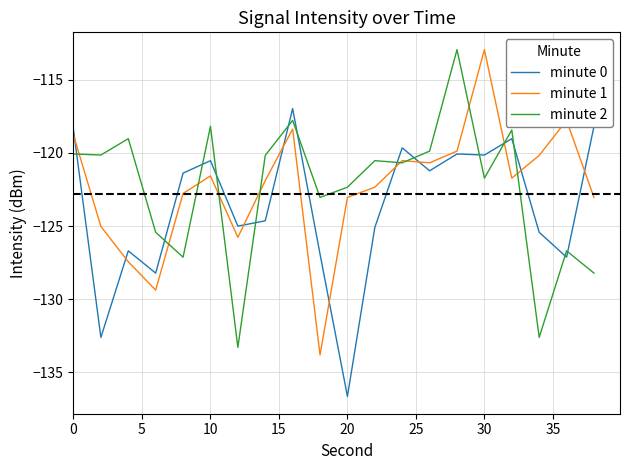

What is the minimum value for minute 0?

-136.7